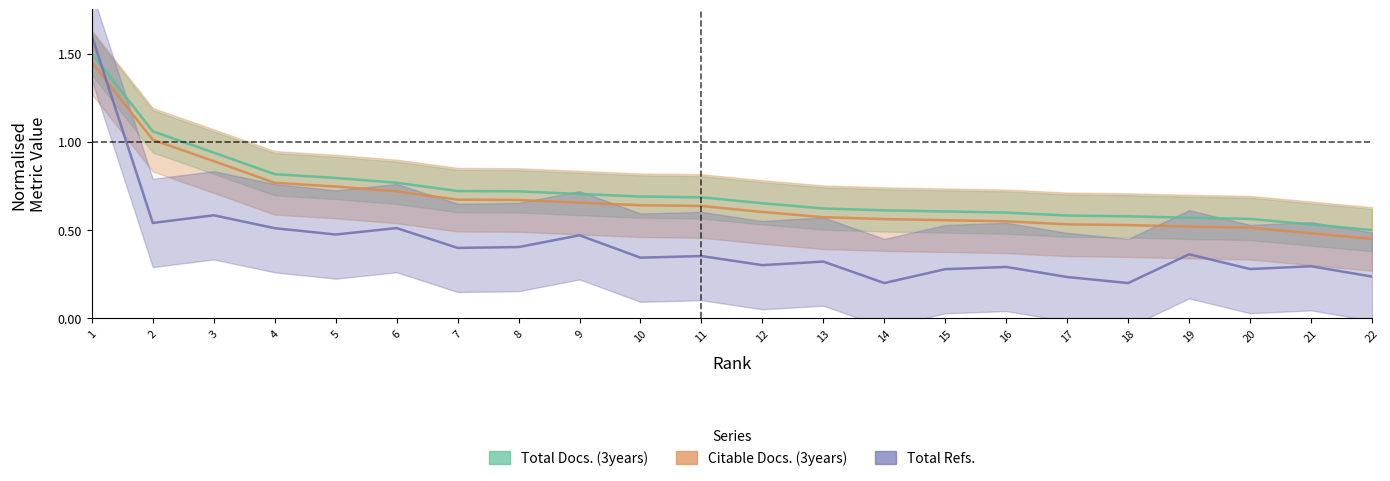

Rank the series at 18 from lowest to highest value.

Total Refs., Citable Docs. (3years), Total Docs. (3years)